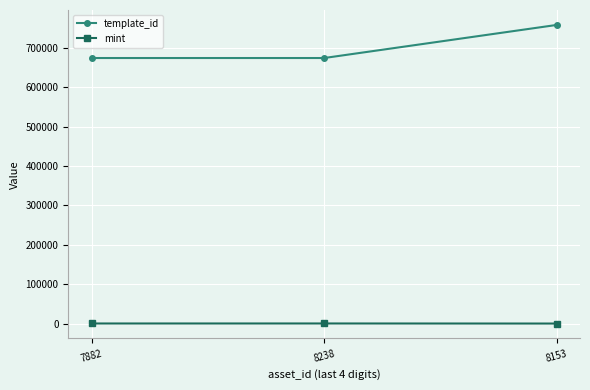

How many lines are shown in the chart?

2